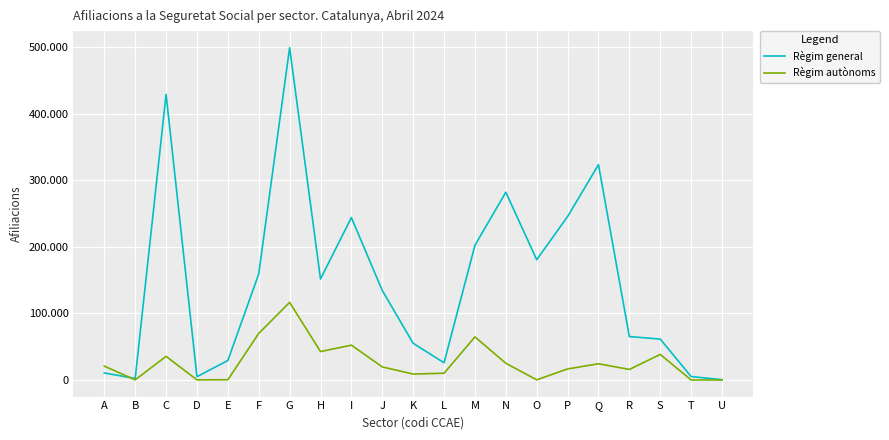

What is the total value across all series at E?

29630